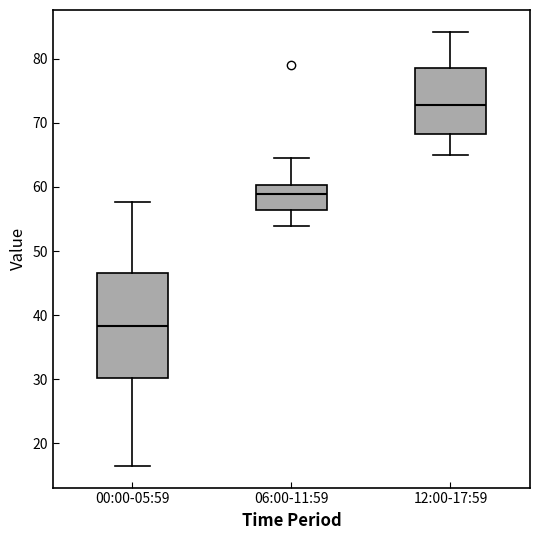

Which box's median line is the highest?

12:00-17:59